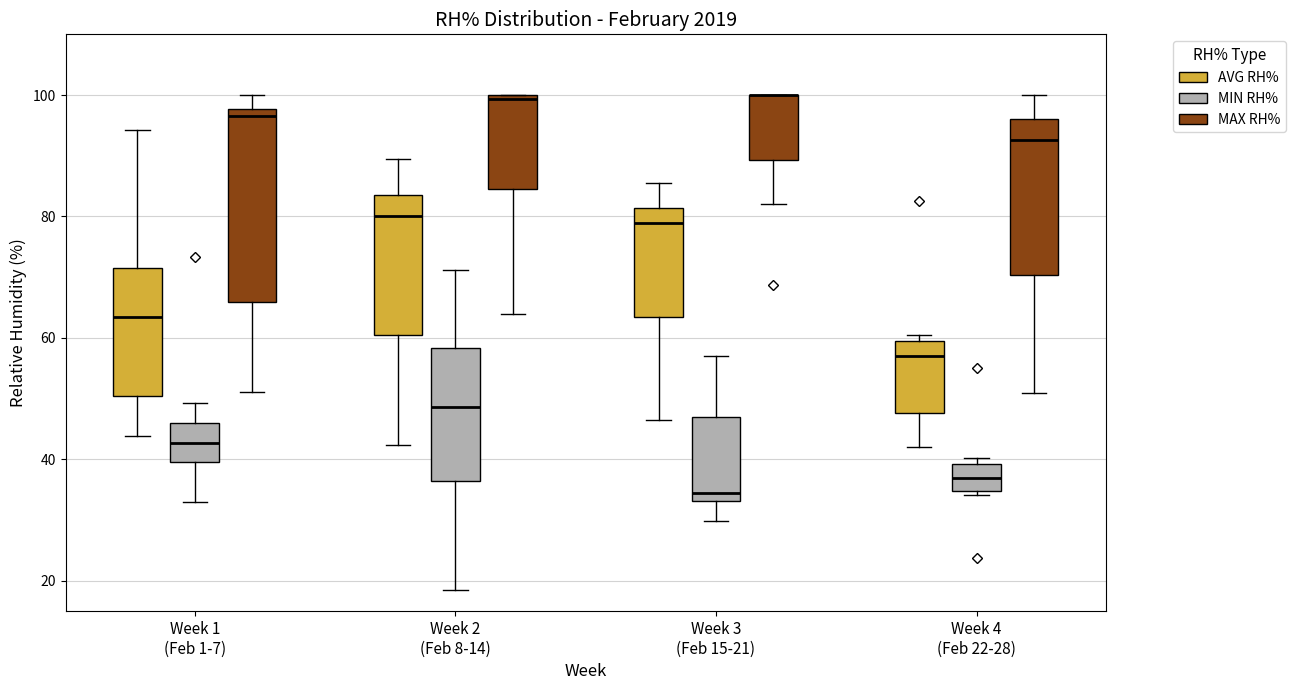

Where is the lower edge of the box for Week 3 (Feb 15-21) (AVG RH%) on the y-axis? The values are not printed on the chart, so give them approximately, as read against the axis.

64